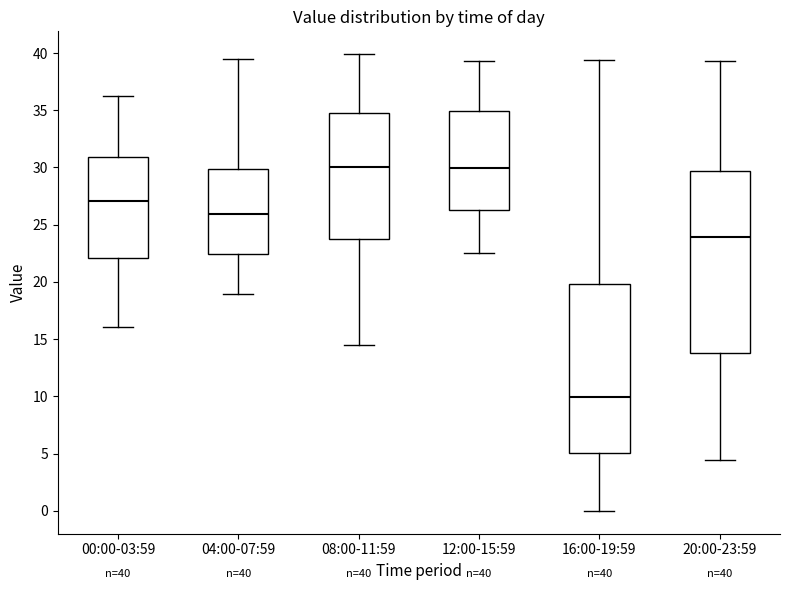

Which box is the tallest, from its lower edge to its upper edge?

20:00-23:59